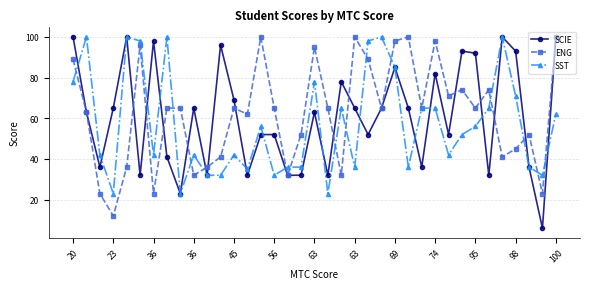

Which series has the largest range (max minus min)?

SCIE